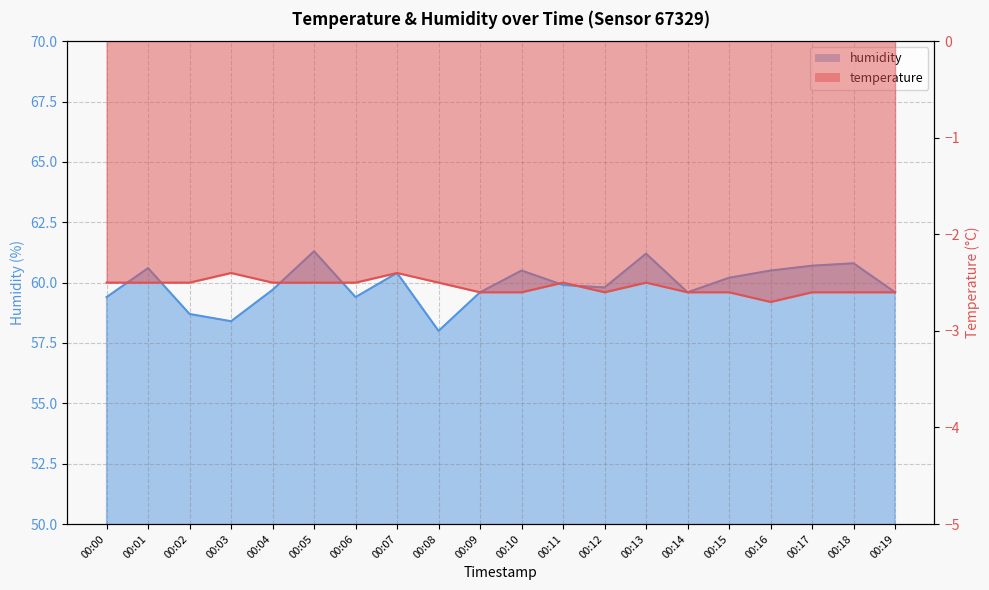

At how many categories does at least one series exceed 12?

20